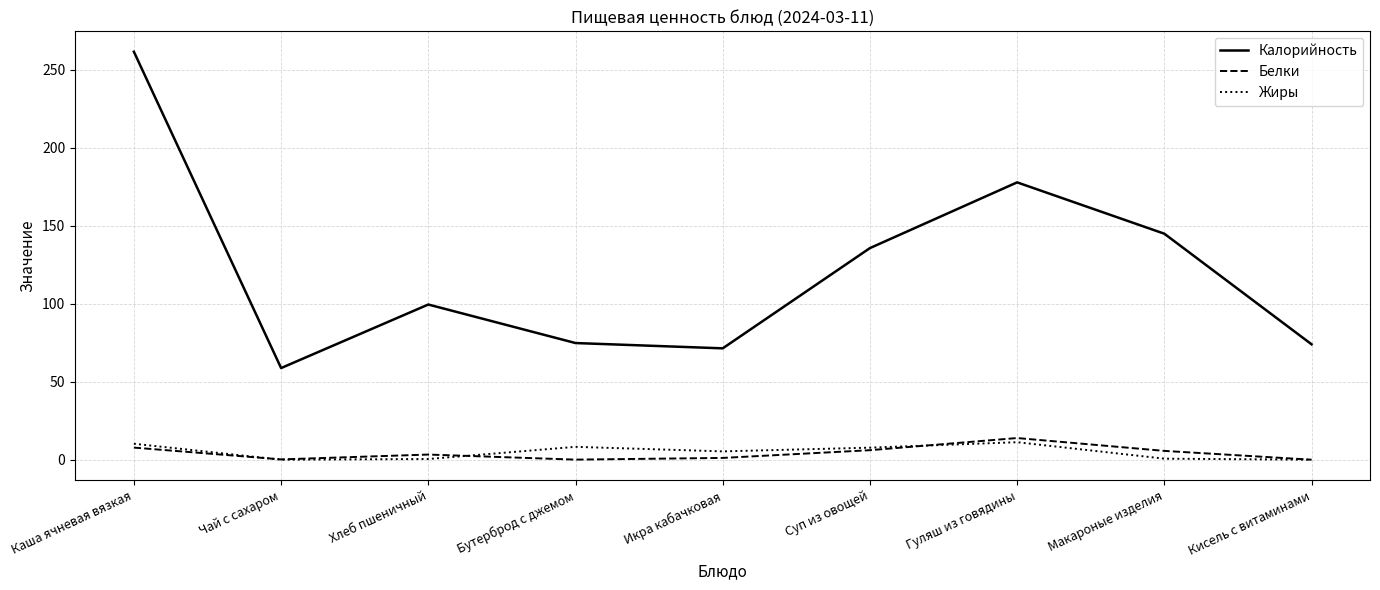

Which category has the highest value across all series?

Каша ячневая вязкая